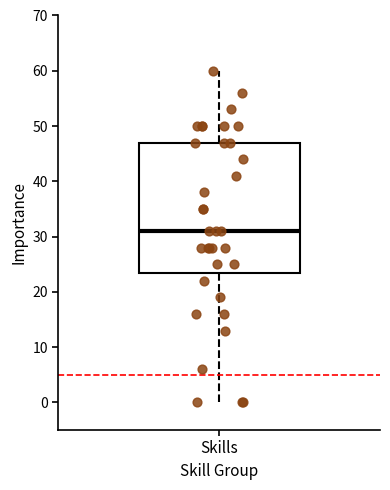

Where is the lower edge of the box for Skills on the y-axis? The values are not printed on the chart, so give them approximately, as read against the axis.

24